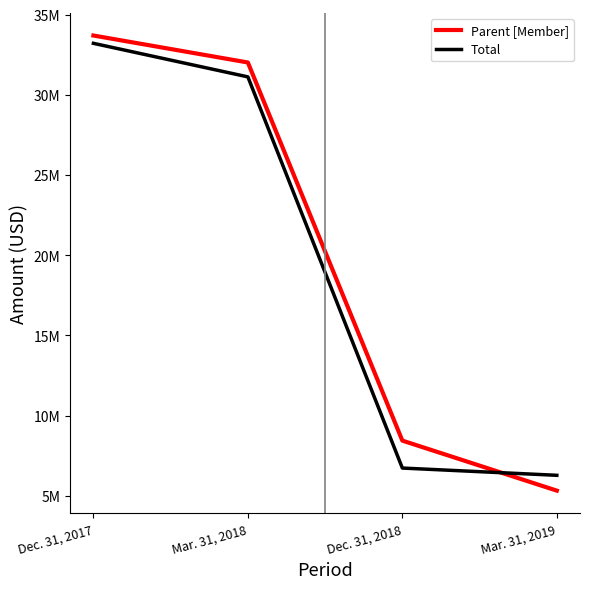

Between which two adjacent categories do Total and Parent [Member] first intersect?

Dec. 31, 2018 and Mar. 31, 2019